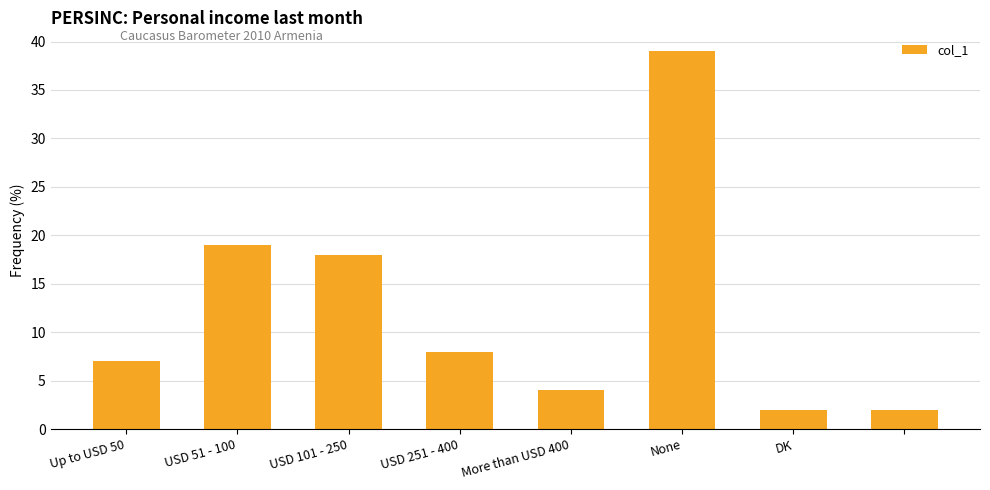

What is the maximum value shown in the chart?

39